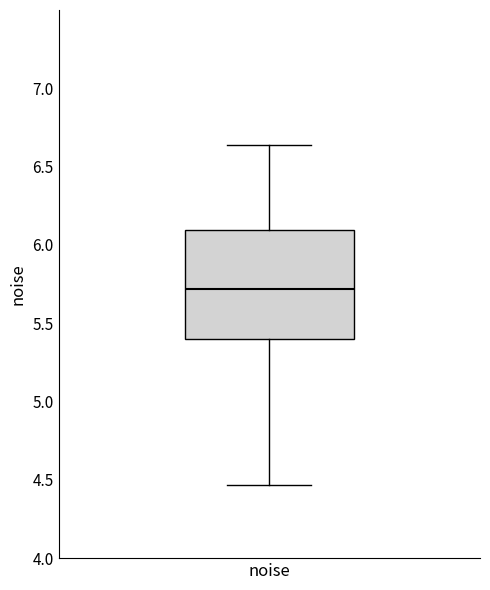

Where does the lower whisker of the box for noise end on the y-axis? The values are not printed on the chart, so give them approximately, as read against the axis.

4.45